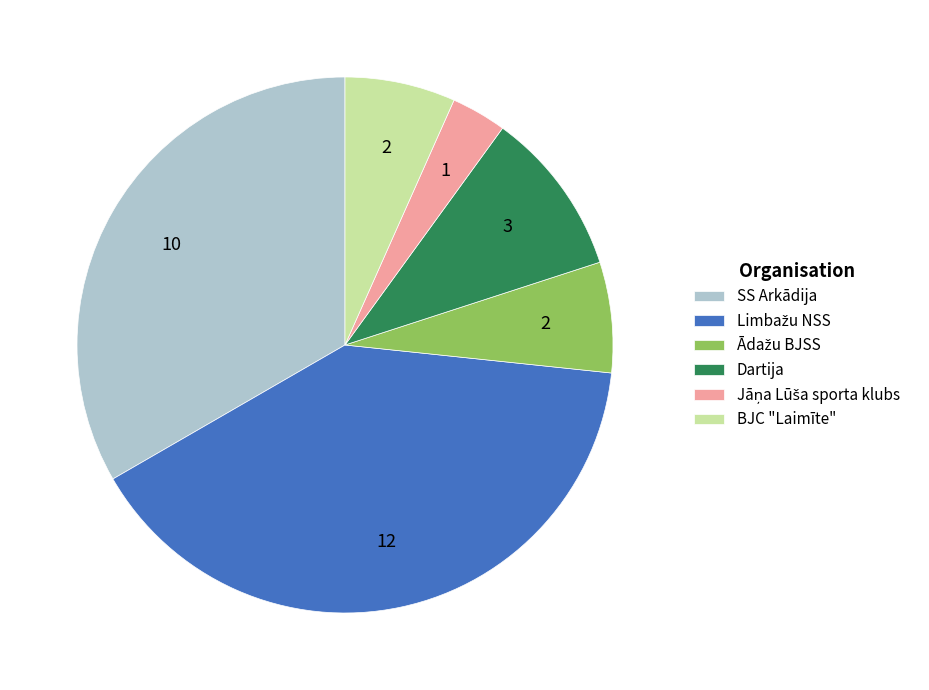

Is the sum of SS Arkādija and BJC "Laimīte" greater than half?

No